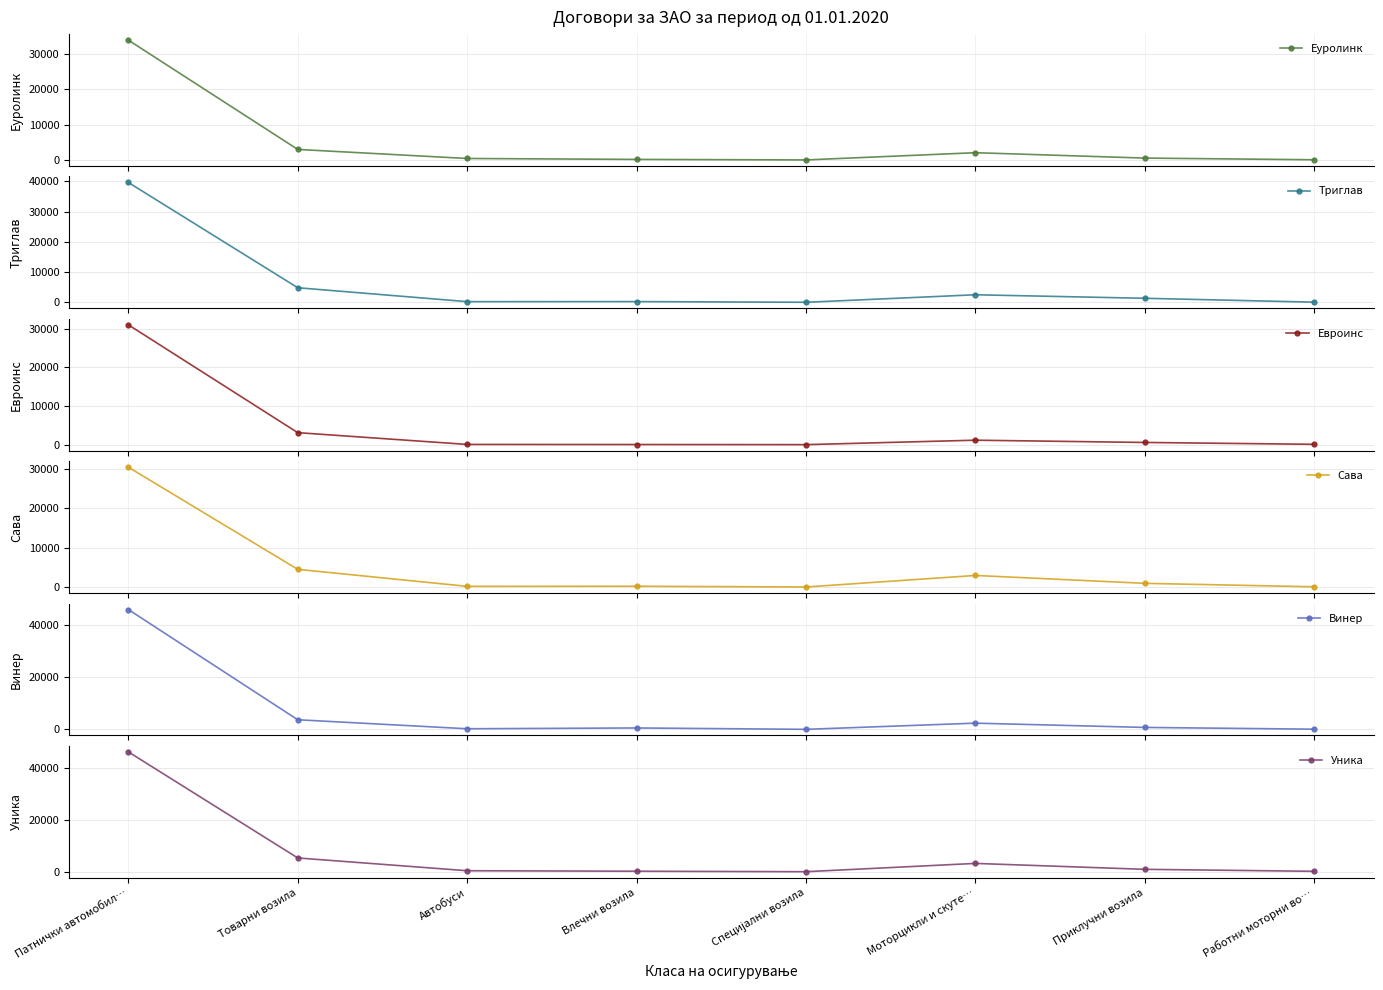

Between Товарни возила and Приклучни возила, which series saw the biggest shift?

Уника